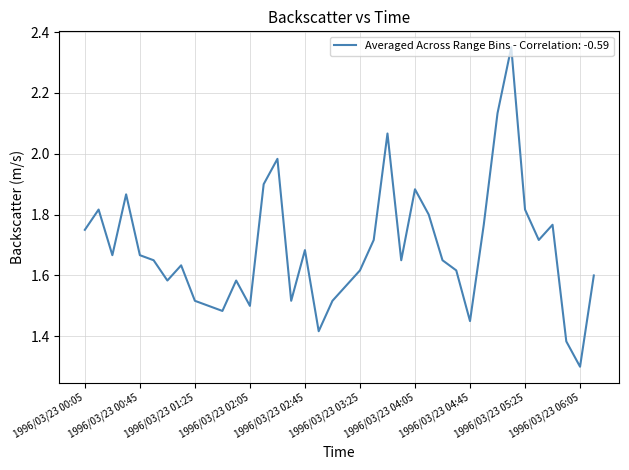

Which label corresponds to the smallest value in the chart?

1996/03/23 06:05